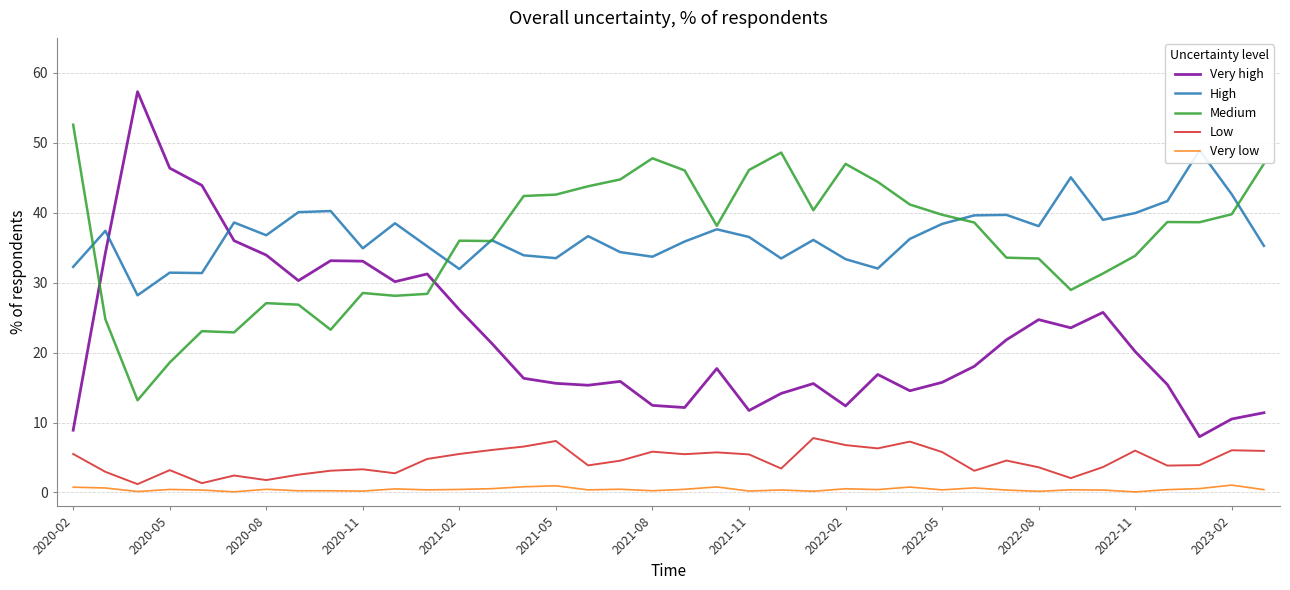

True or false: Very low and Very high intersect in this chart.

False